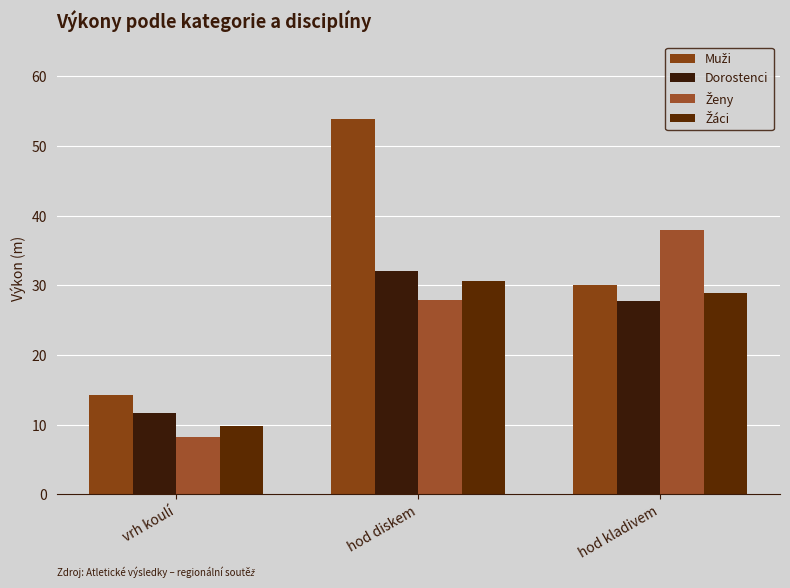

Between vrh koulí and hod diskem, which series saw the biggest shift?

Muži